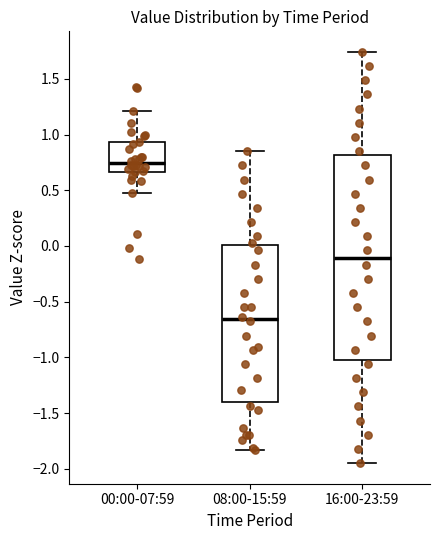

Reading left to right, read every box against the y-axis: the position of its median line, the range the box covers, and the ends of its whiskers. The values are not printed on the chart, so give them approximately, as read against the axis.

00:00-07:59: median 0.75, box 0.65 to 0.95, whiskers 0.50 to 1.20
08:00-15:59: median -0.65, box -1.40 to 0.00, whiskers -1.85 to 0.85
16:00-23:59: median -0.10, box -1.05 to 0.80, whiskers -1.95 to 1.75